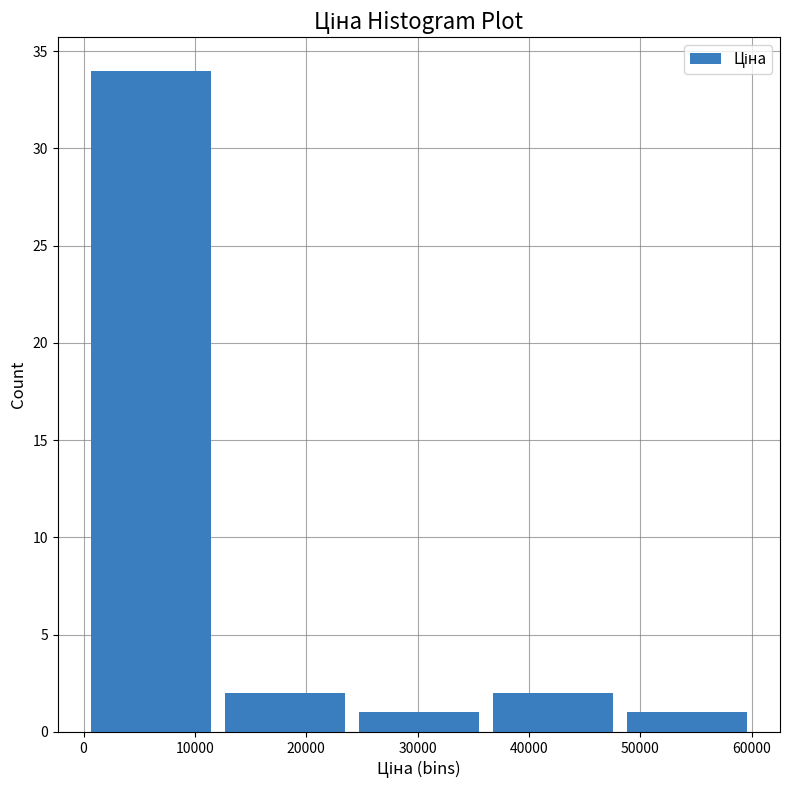

Which range on the x-axis has the tallest bar?

0 to 12000